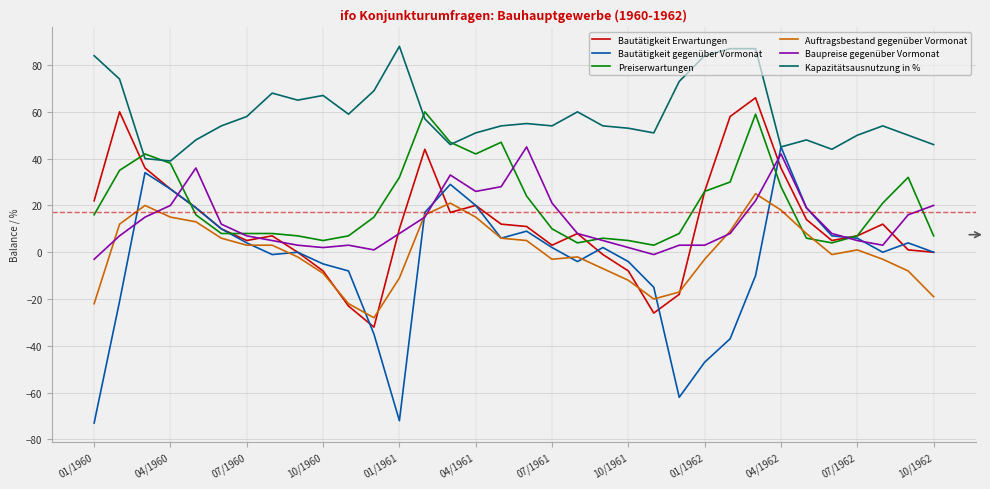

Reading left to right, transcribe all the data shown in this chart.

Bautätigkeit Erwartungen: 22	60	36	27	19	10	5	7	0	-8	-23	-32	10	44	17	20	12	11	3	8	-1	-8	-26	-18	26	58	66	36	14	5	7	12	1	0
Bautätigkeit gegenüber Vormonat: -73	-21	34	27	19	10	4	-1	0	-5	-8	-35	-72	17	29	20	6	9	2	-4	2	-4	-15	-62	-47	-37	-10	45	19	7	6	0	4	0
Preiserwartungen: 16	35	42	38	16	8	8	8	7	5	7	15	32	60	47	42	47	24	10	4	6	5	3	8	26	30	59	28	6	4	7	21	32	7
Auftragsbestand gegenüber Vormonat: -22	12	20	15	13	6	3	3	-2	-9	-22	-28	-11	16	21	15	6	5	-3	-2	-7	-12	-20	-17	-3	9	25	18	8	-1	1	-3	-8	-19
Baupreise gegenüber Vormonat: -3	7	15	20	36	12	7	5	3	2	3	1	8	15	33	26	28	45	21	8	5	2	-1	3	3	8	22	42	19	8	5	3	16	20
Kapazitätsausnutzung in %: 84	74	40	39	48	54	58	68	65	67	59	69	88	57	46	51	54	55	54	60	54	53	51	73	84	87	87	45	48	44	50	54	50	46